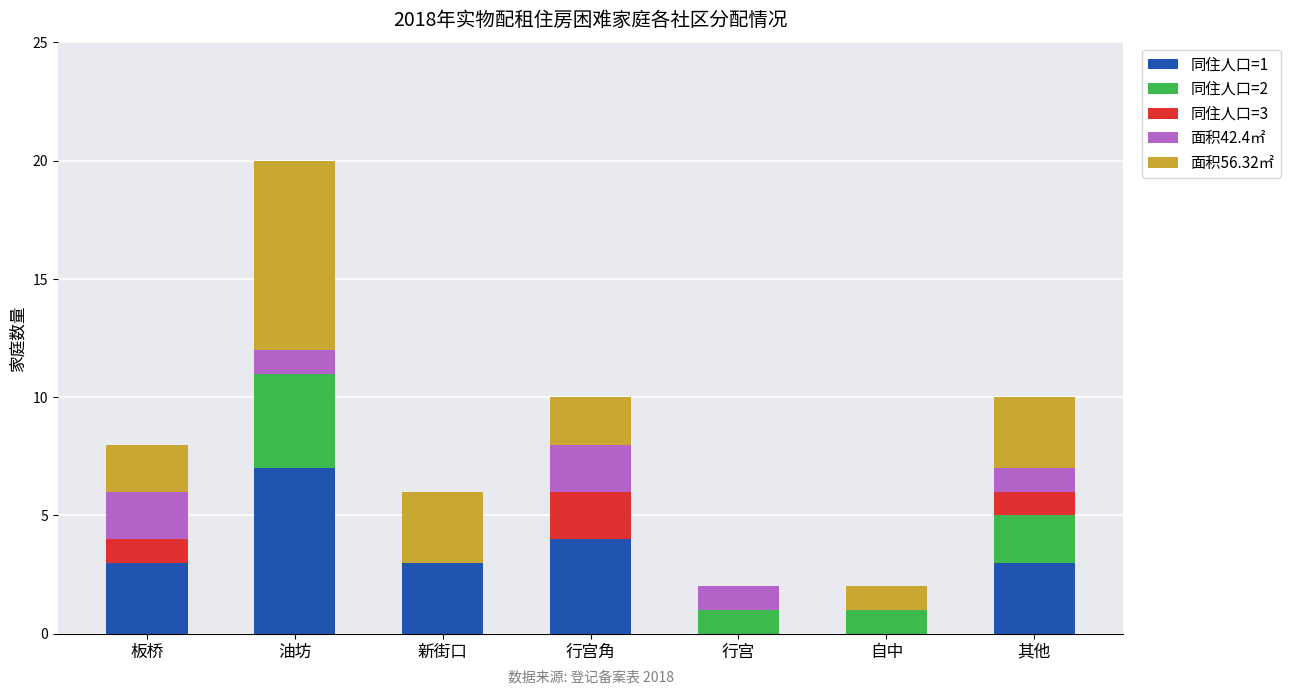

What is the total value across all series at 新街口?

6